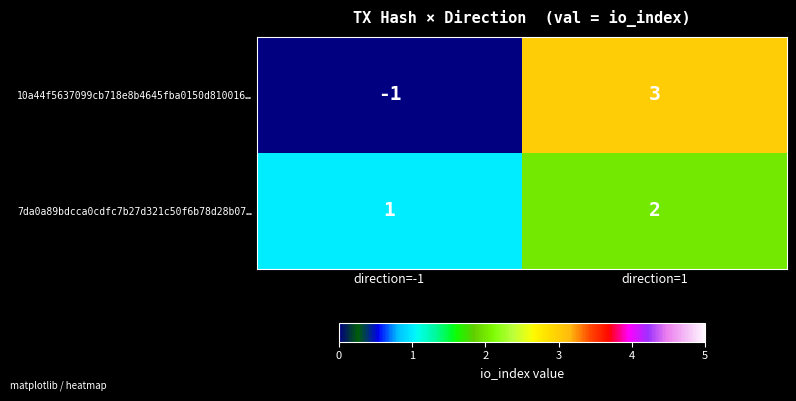

Which series changed the most between direction=-1 and direction=1?

10a44f5637099cb718e8b4645fba0150d810016…